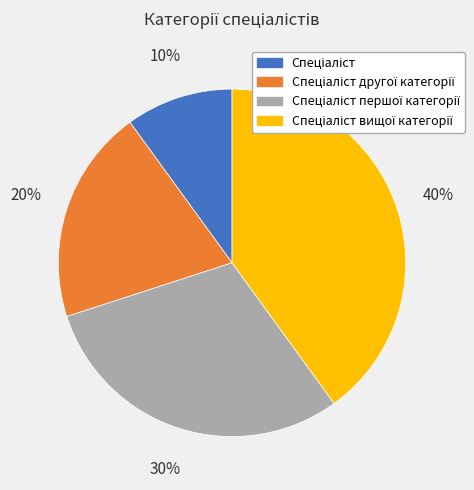

Does any single category account for the majority?

No